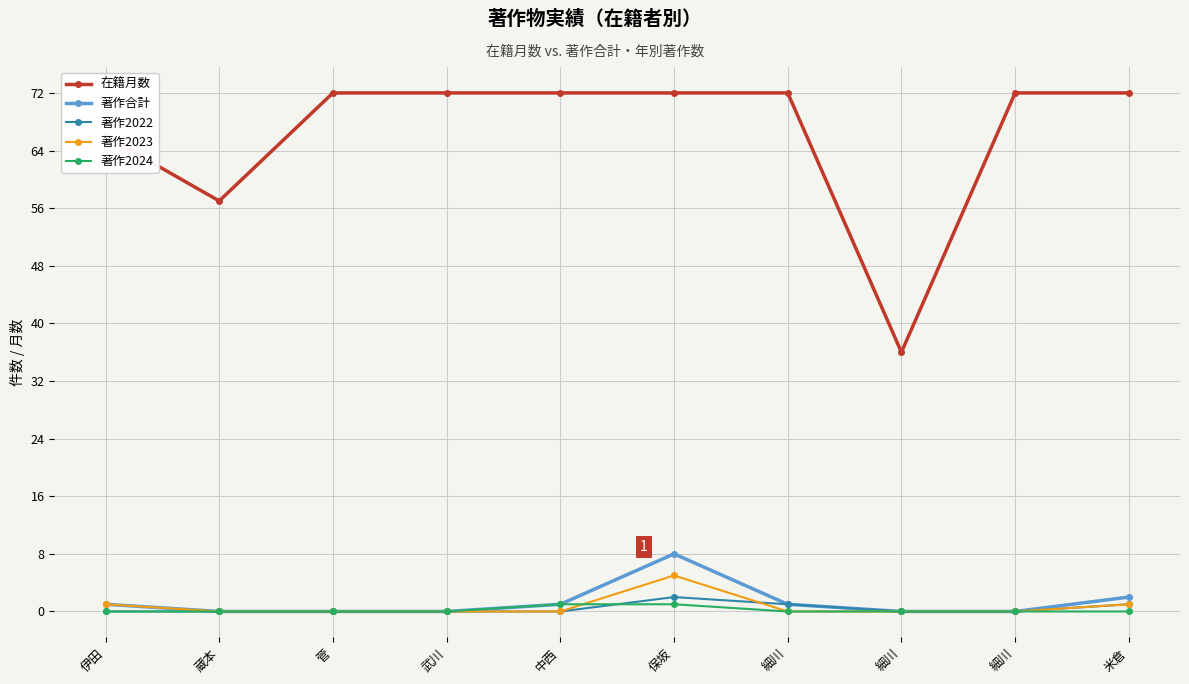

Is the value of 著作2022 at 保坂 greater than the value of 著作合計 at 保坂?

No